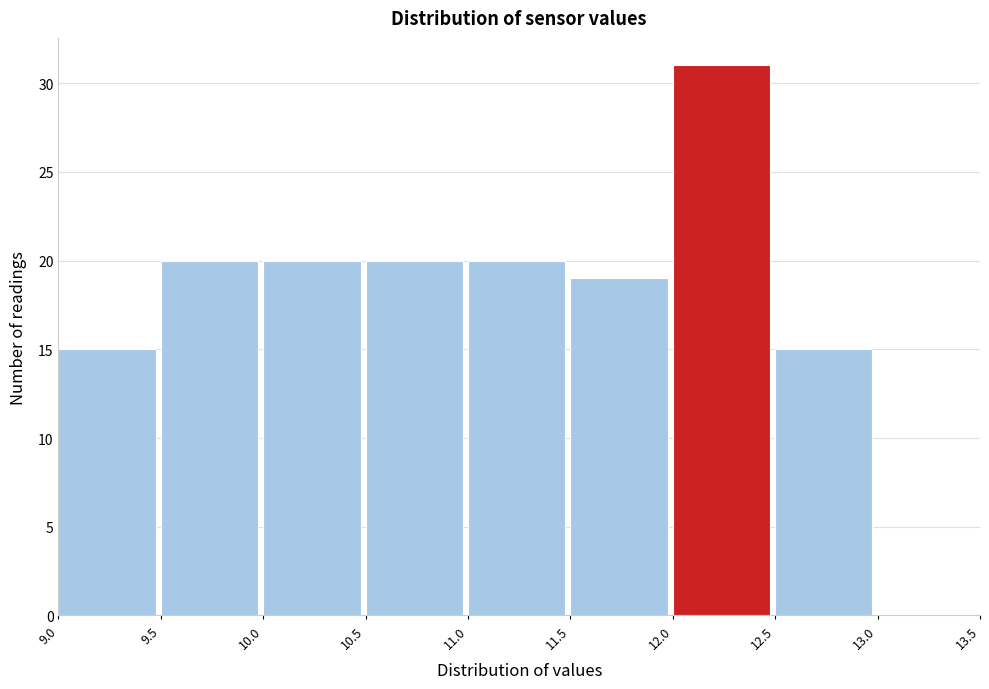

What is the height of the bar covering 9.5 to 10.0 on the x-axis? The values are not printed on the chart, so give them approximately, as read against the axis.

20